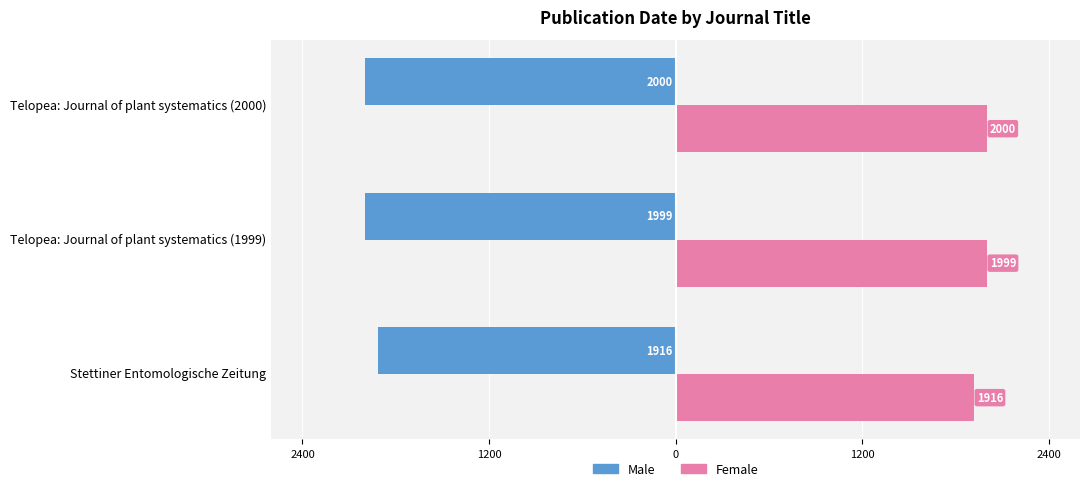

What are all the series names shown in the legend?

Male, Female